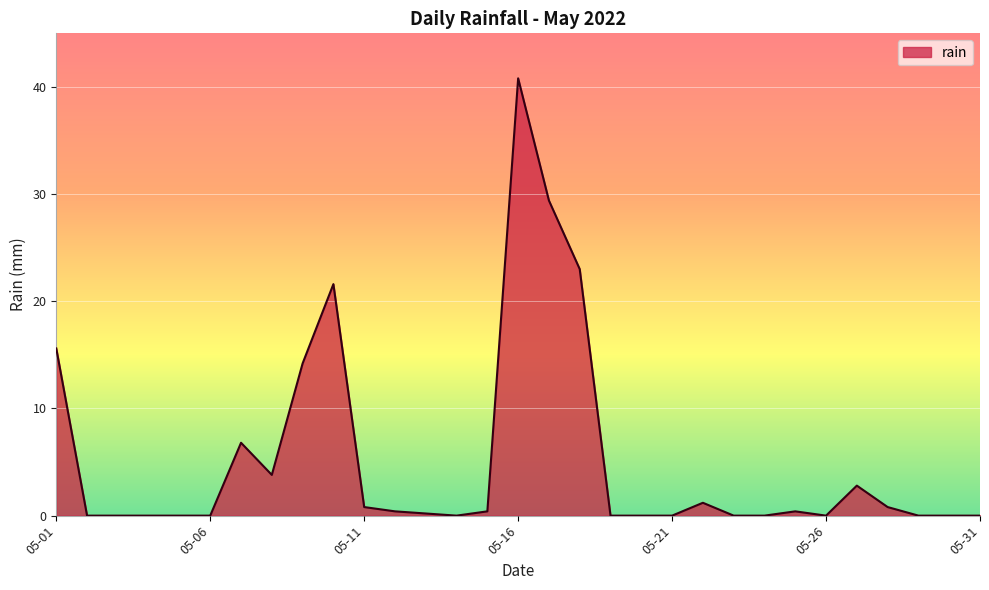

Count the number of data series in this chart.

1